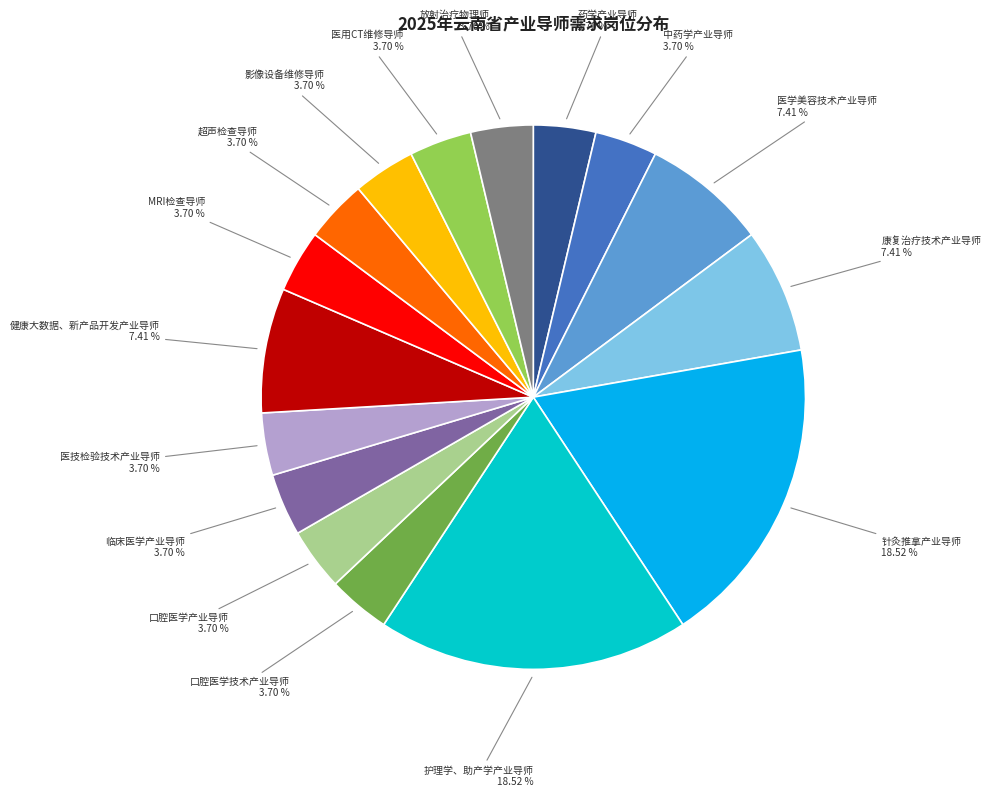

What percentage do 医技检验技术产业导师 and 超声检查导师 together represent?

7.4%